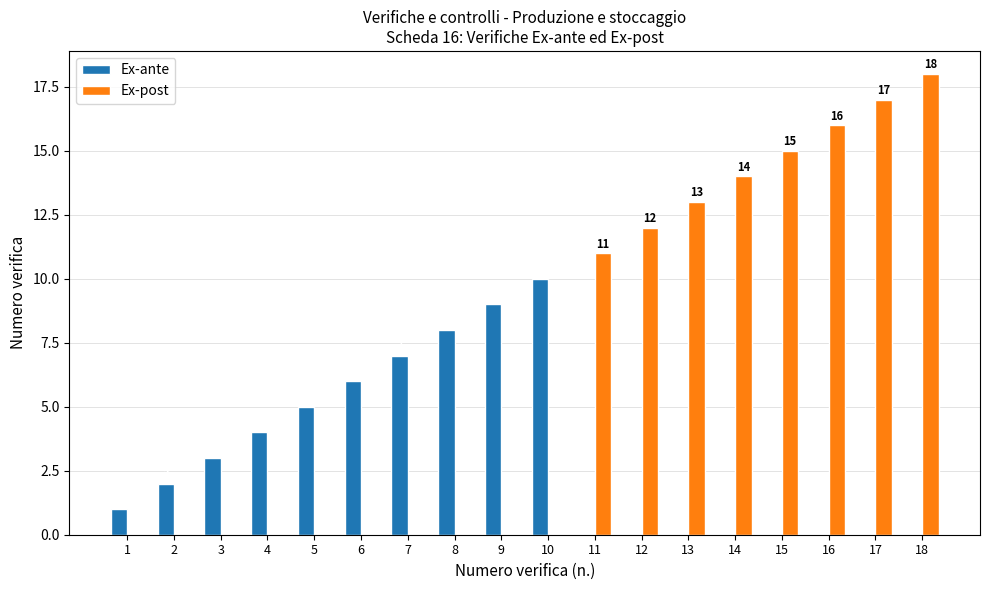

True or false: Ex-ante has a value of 5 at 7.

False